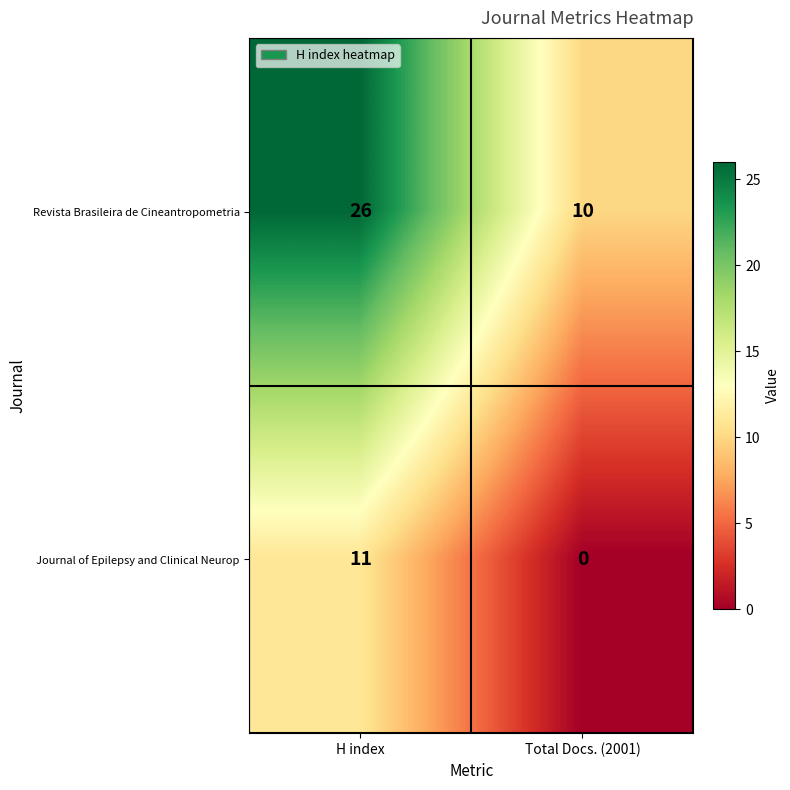

What is the difference between the highest and lowest values at H index?

15